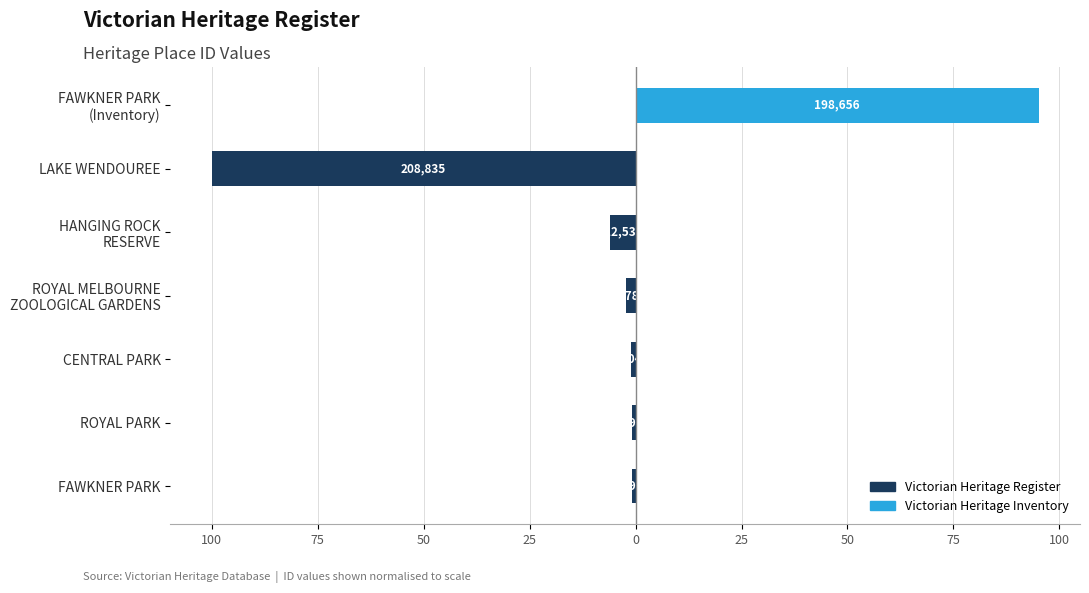

Is it true that the value at LAKE WENDOUREE is -33.6?

False